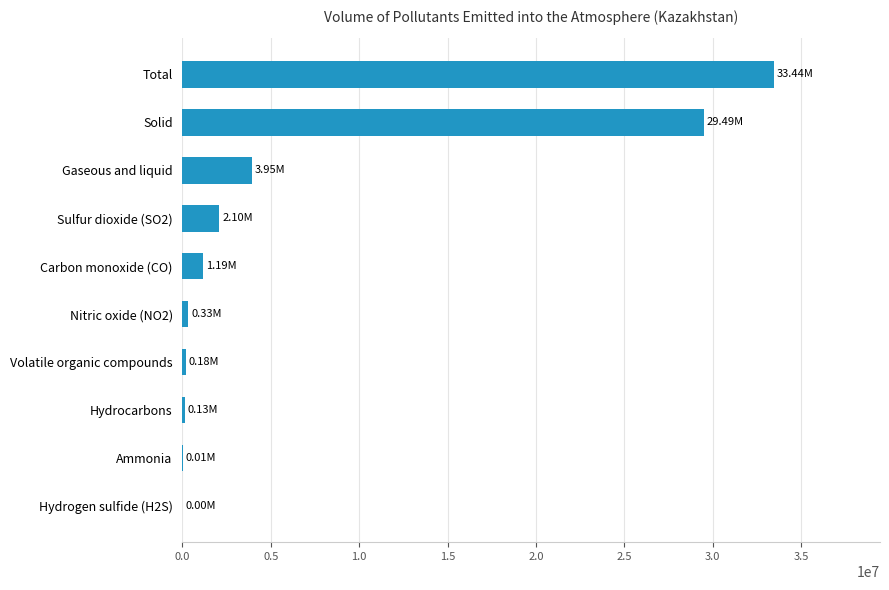

Where is the data nearest to the value 16721616?

Solid